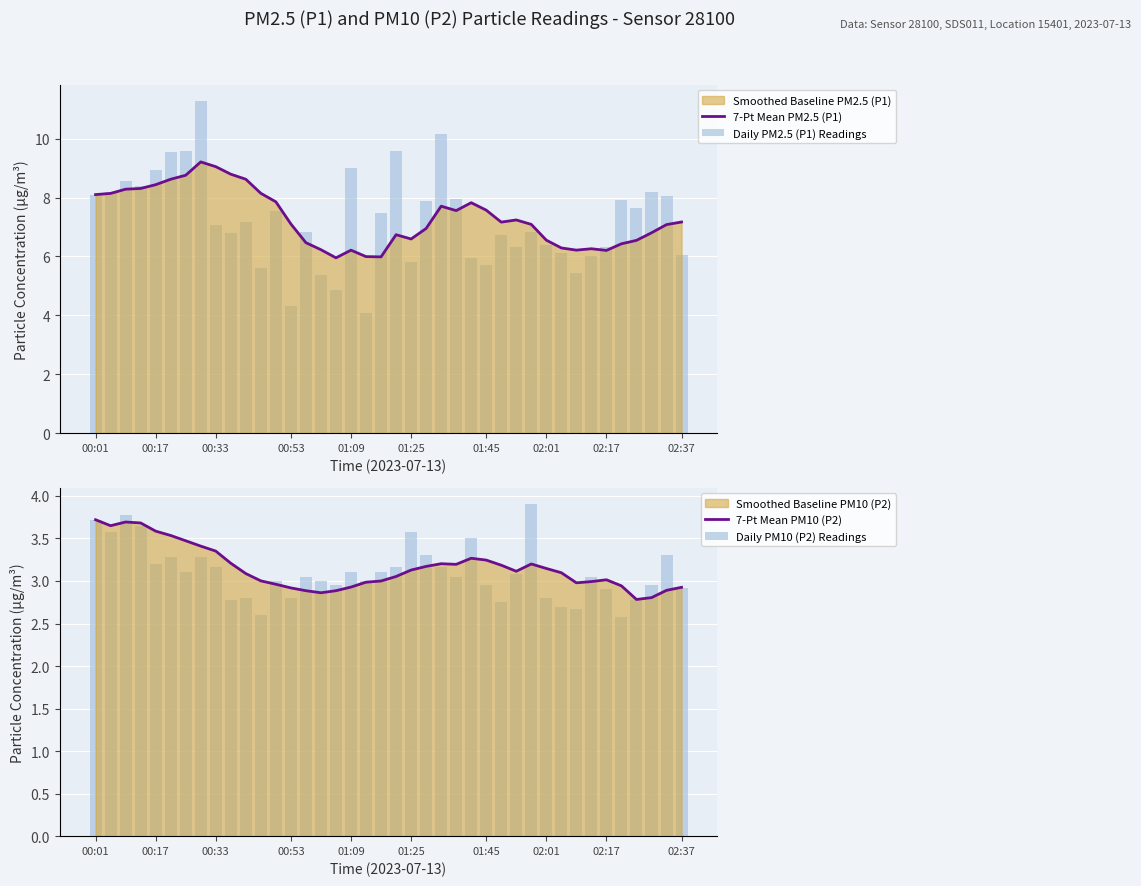

Where does the 7-Pt Mean PM10 (P2) series first go above 3?

00:01